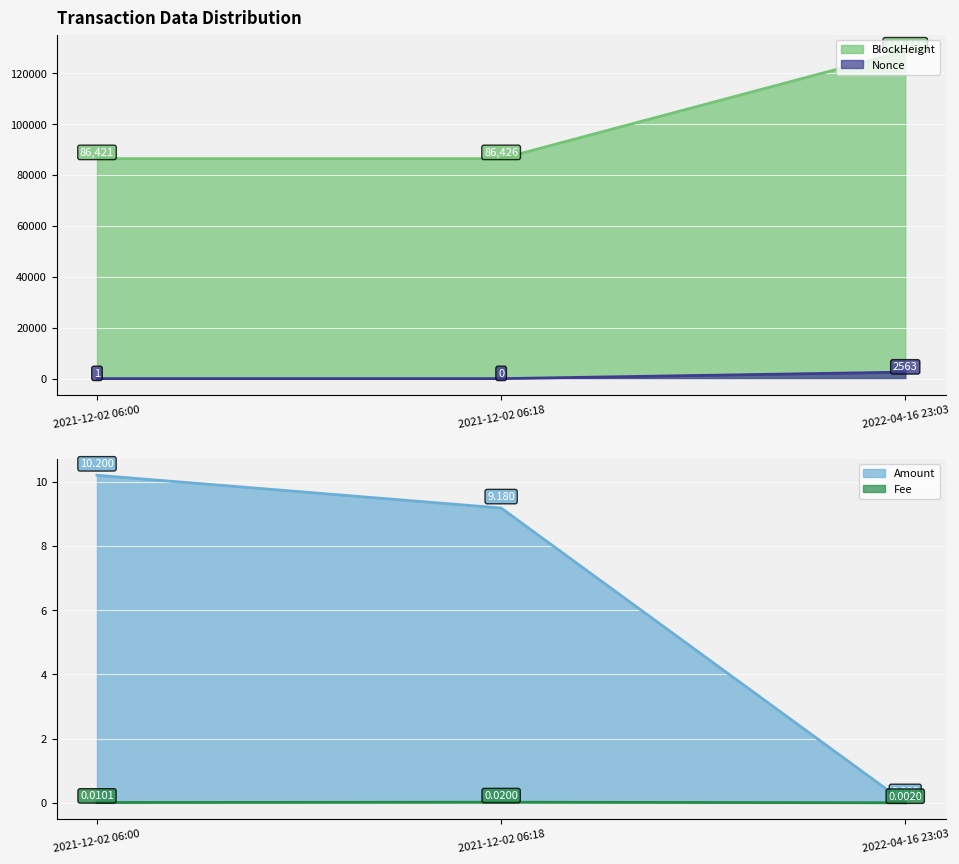

Between 2022-04-16 23:03 and 2021-12-02 06:18, which is larger?

2022-04-16 23:03